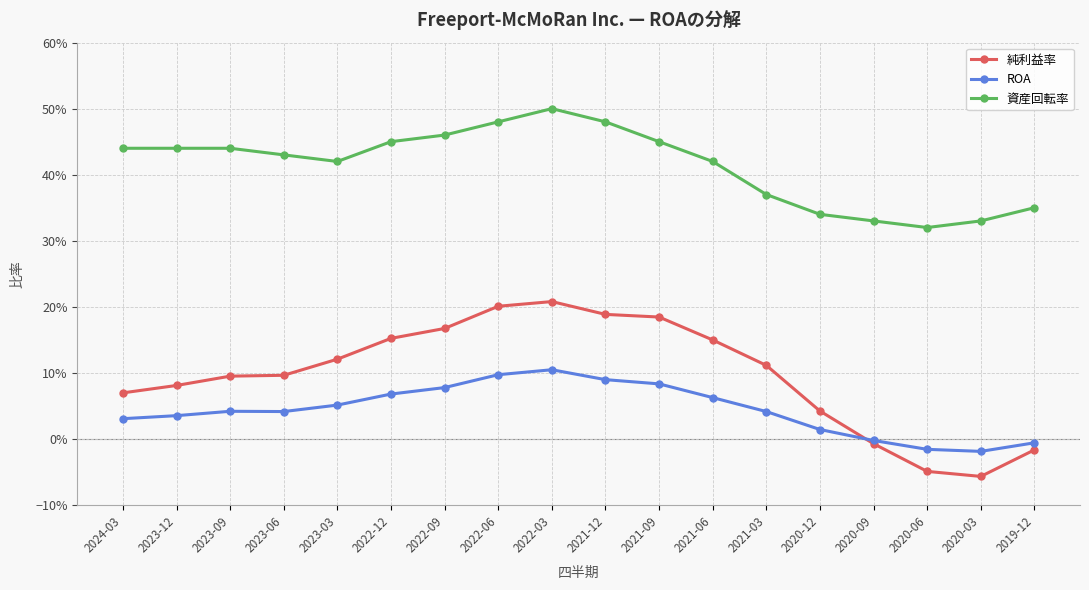

What position from the right is 2023-12?

17